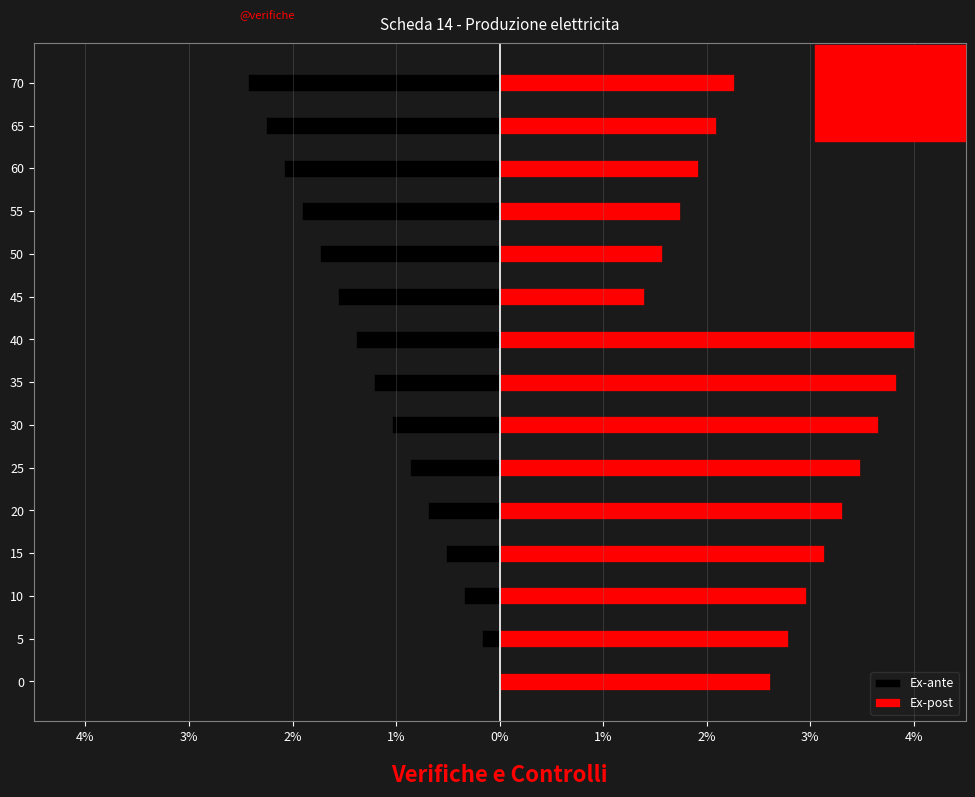

Which series has the largest total across all categories?

Ex-post